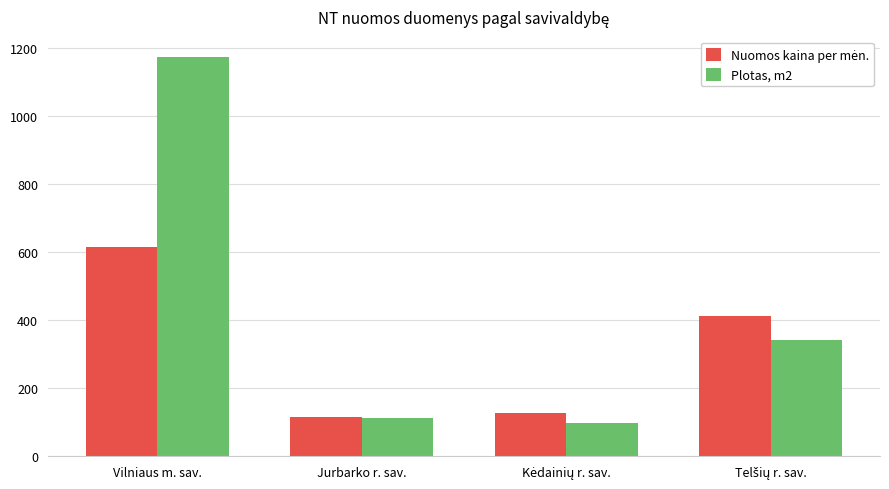

Read the Plotas, m2 value at Vilniaus m. sav..

1174.4